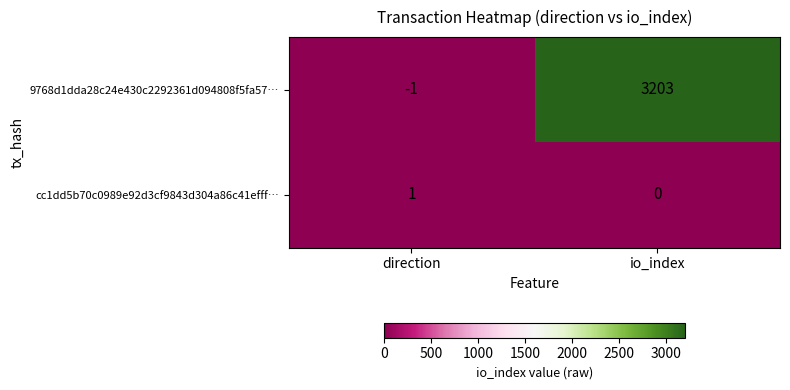

Reading right to left, list all the values displayed in this chart.

9768d1dda28c24e430c2292361d094808f5fa57…: io_index=3203	direction=-1
cc1dd5b70c0989e92d3cf9843d304a86c41efff…: io_index=0	direction=1